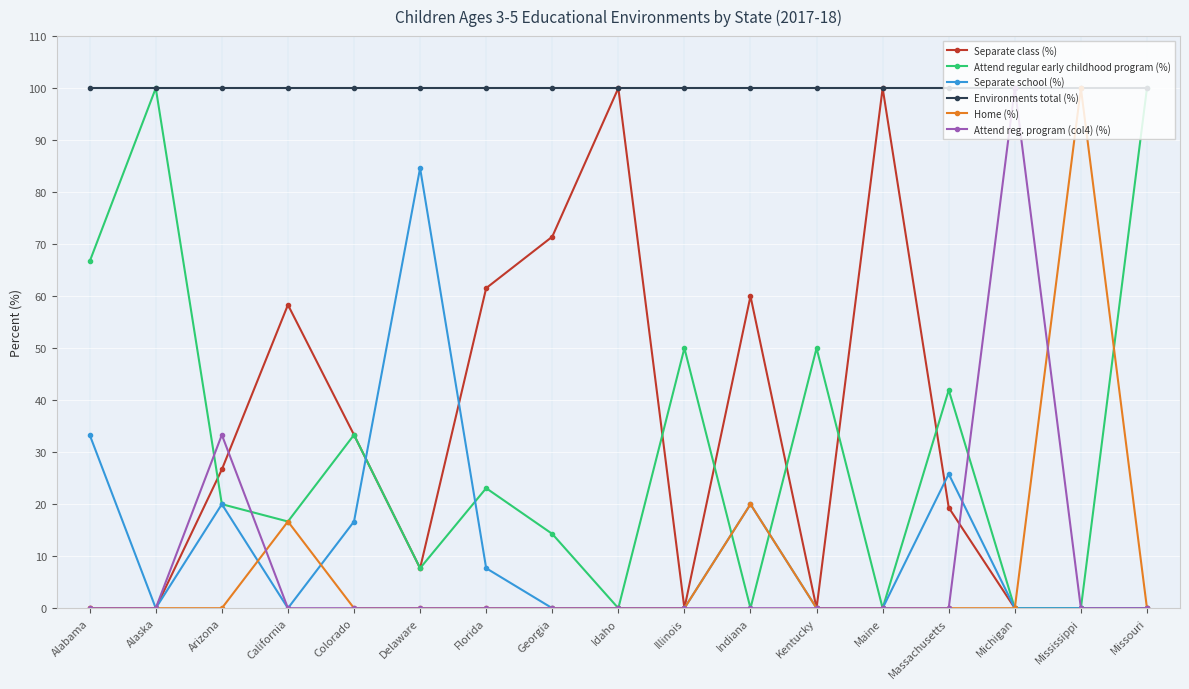

True or false: Environments total (%) and Separate school (%) intersect in this chart.

False